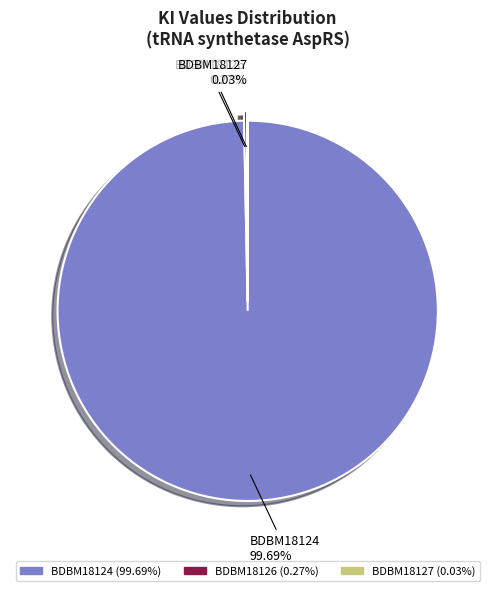

Which slice represents more than half of the pie?

BDBM18124